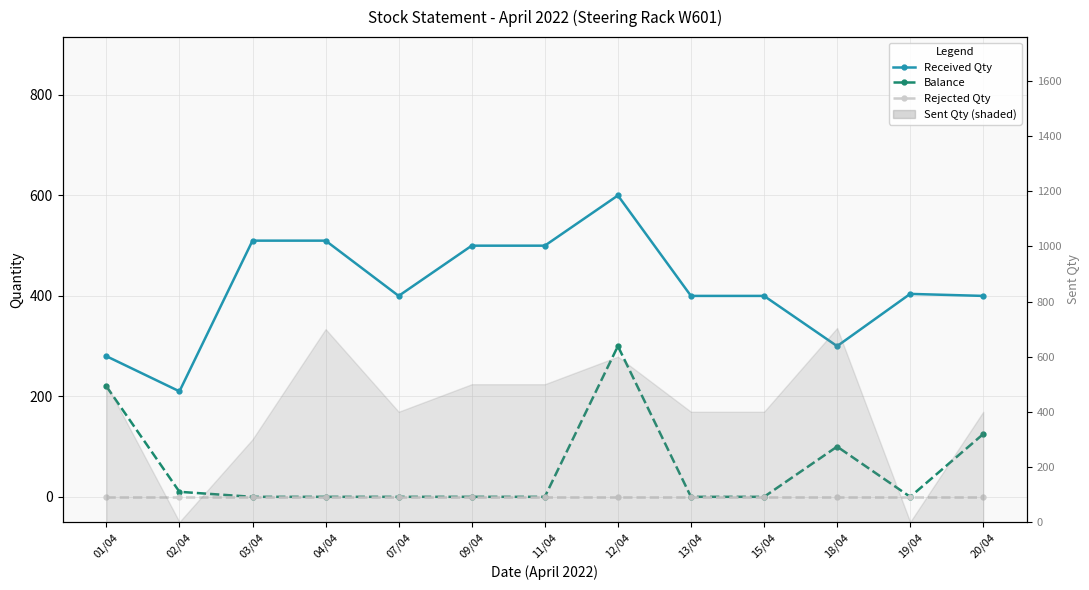

At which label is Received Qty closest to 405?

19/04